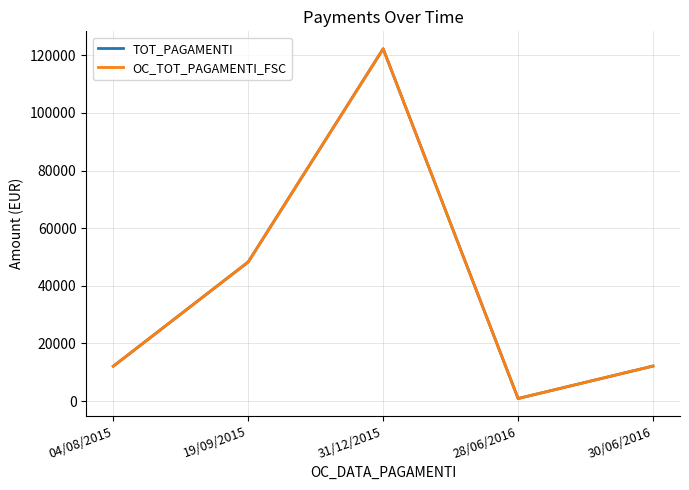

At how many categories does at least one series exceed 81447?

1